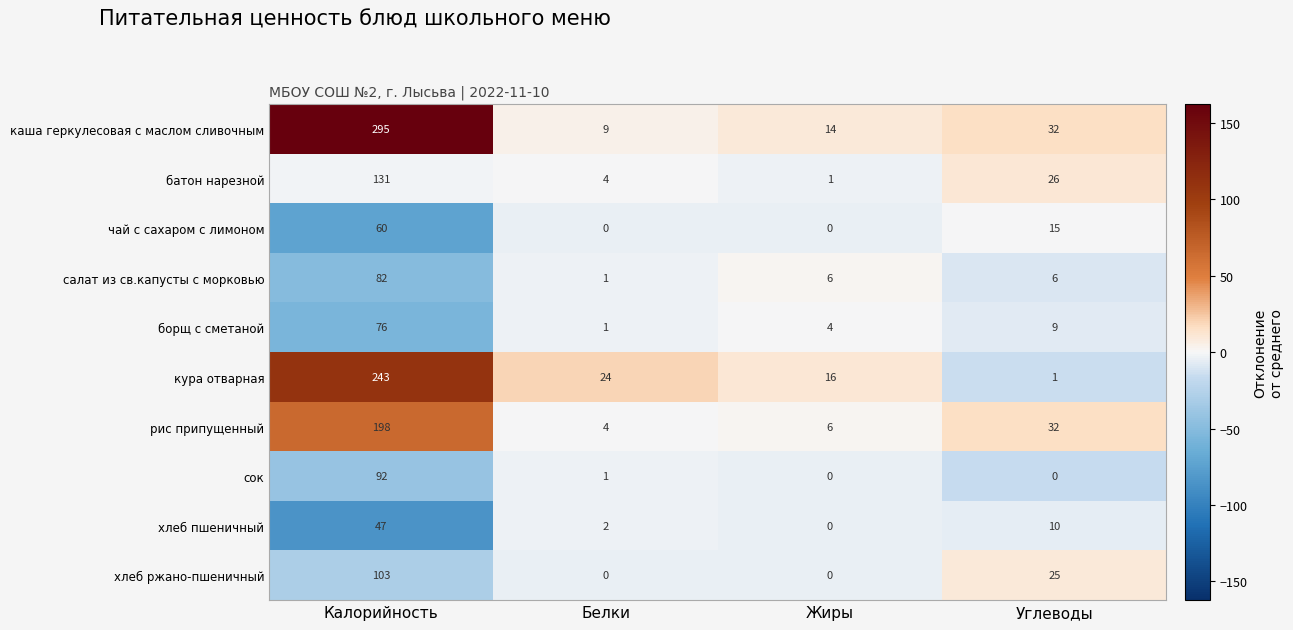

Is it true that каша геркулесовая с маслом сливочным equals 49 at Углеводы?

False